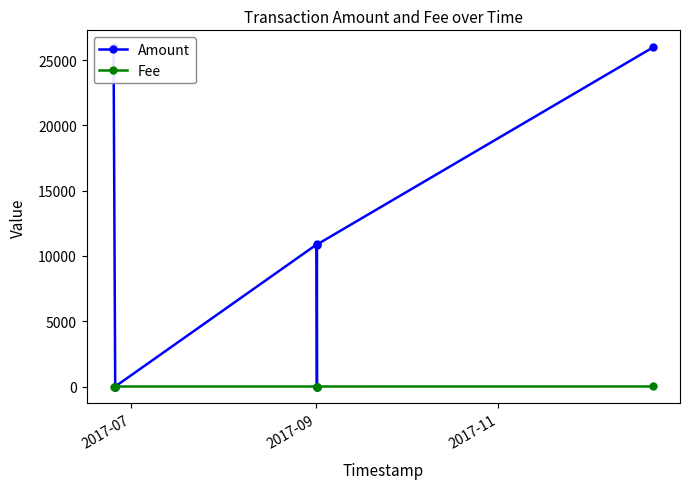

What are all the series names shown in the legend?

Amount, Fee